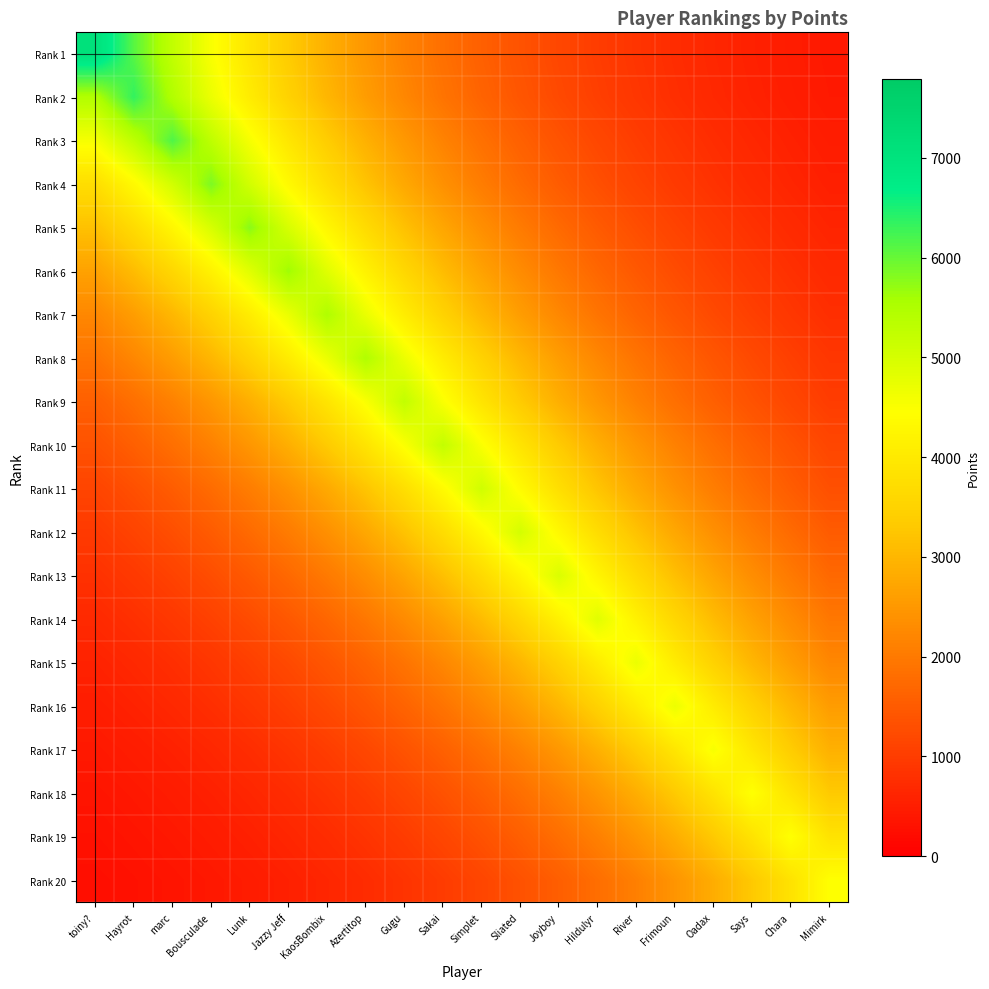

What is the smallest value displayed?

257.9